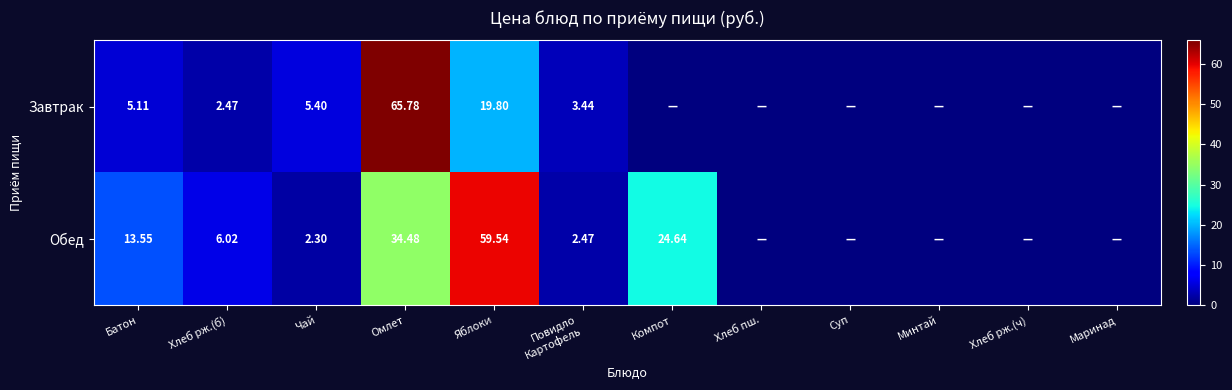

Which series changed the most between Хлеб рж.(ч) and Маринад?

Завтрак